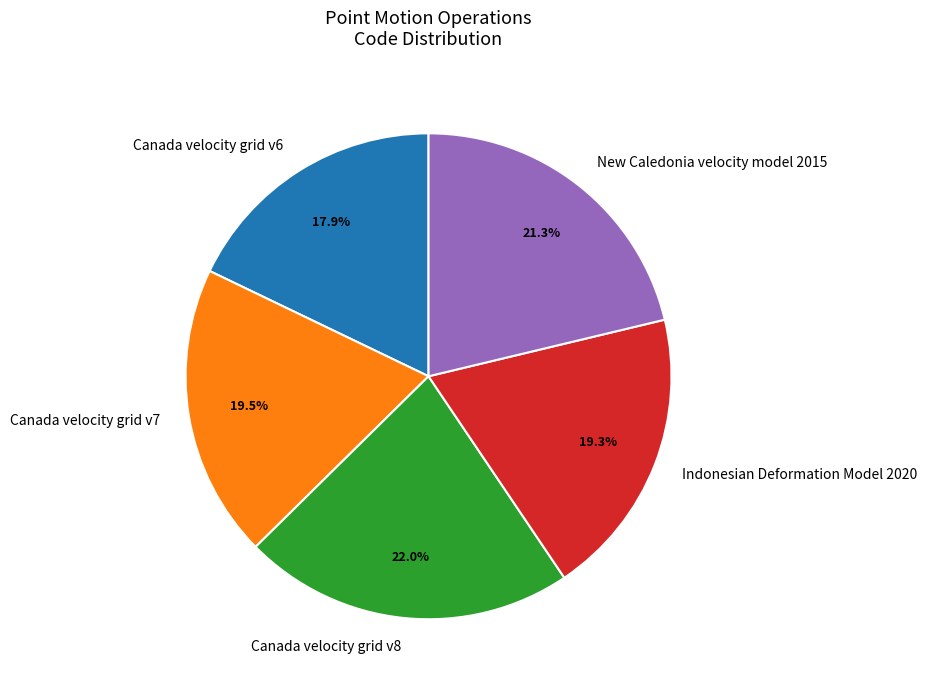

True or false: Indonesian Deformation Model 2020 accounts for 9% of the total.

False